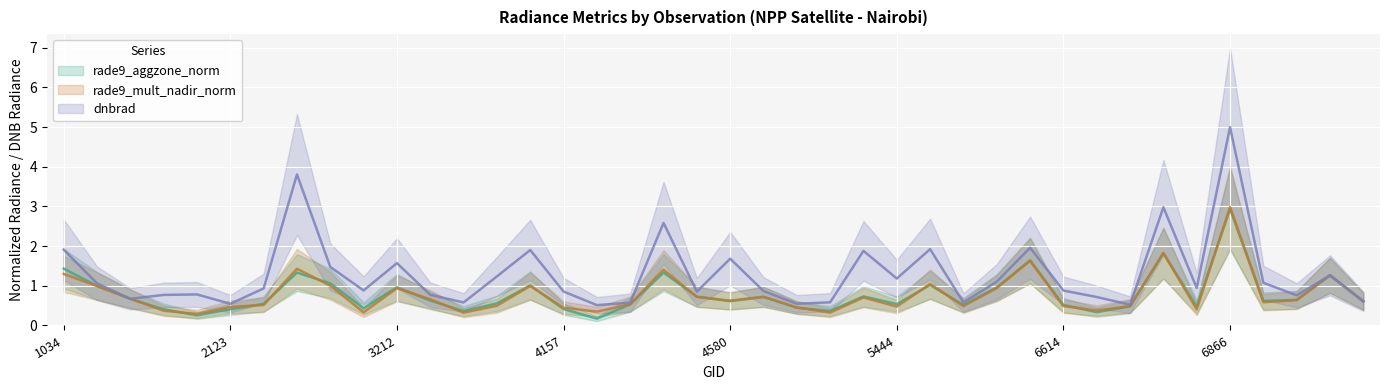

The value of rade9_aggzone_norm at 4238 is 0.3. True or false?

False